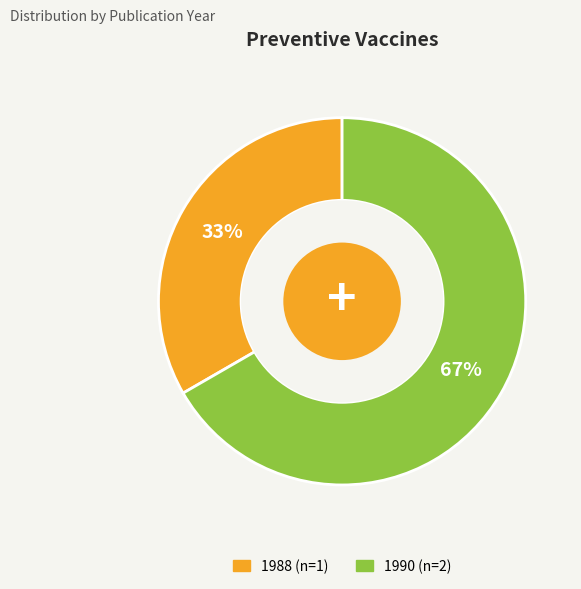

To the nearest percent, what is the average slice percentage?

50%